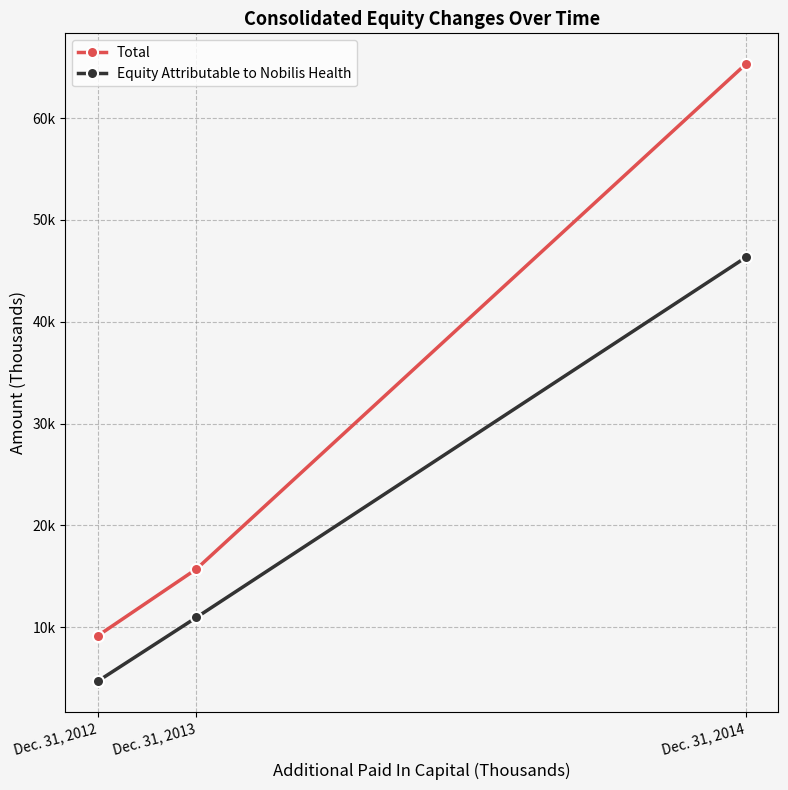

What are all the series names shown in the legend?

Total, Equity Attributable to Nobilis Health